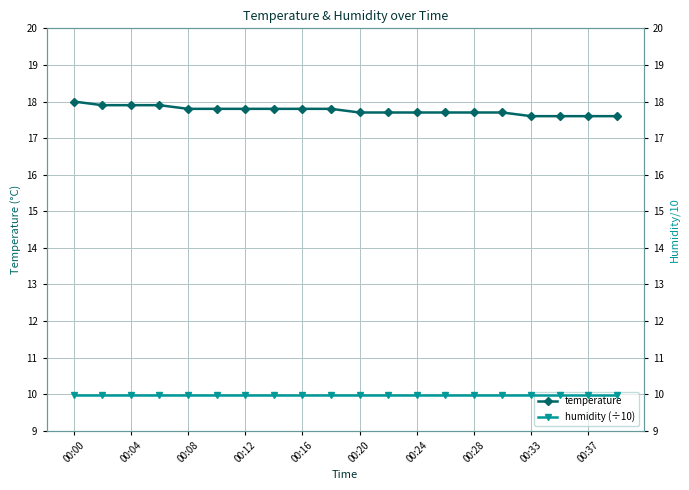

What is the minimum value shown in the chart?

10.0